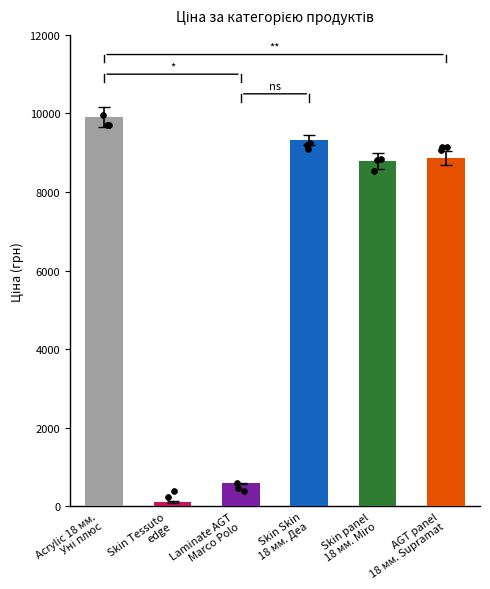

What is the change in value from Acrylic 18 мм.
Уні плюс to Laminate AGT
Marco Polo?

-9552.5